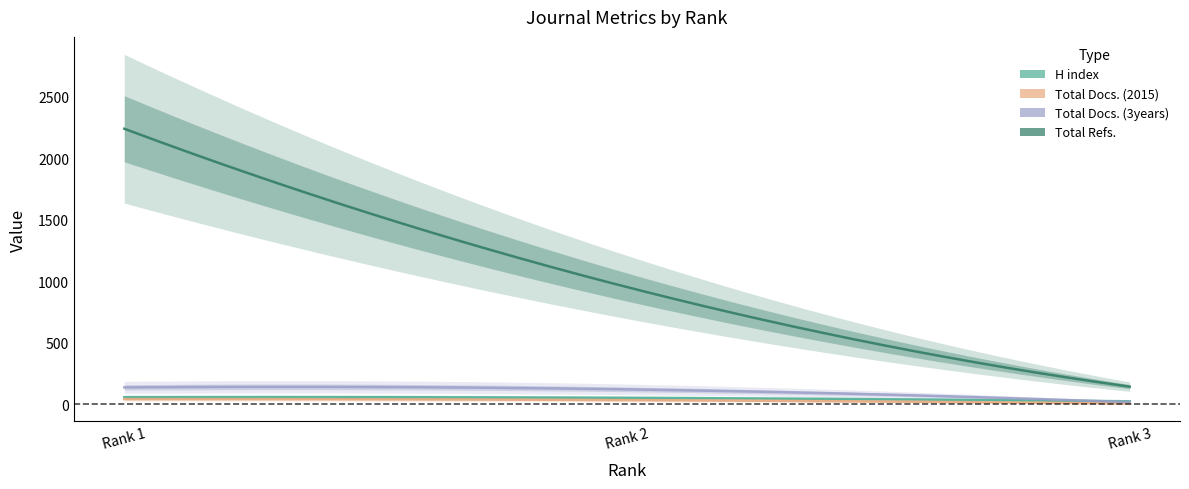

Which series has the largest total across all categories?

Total Refs.